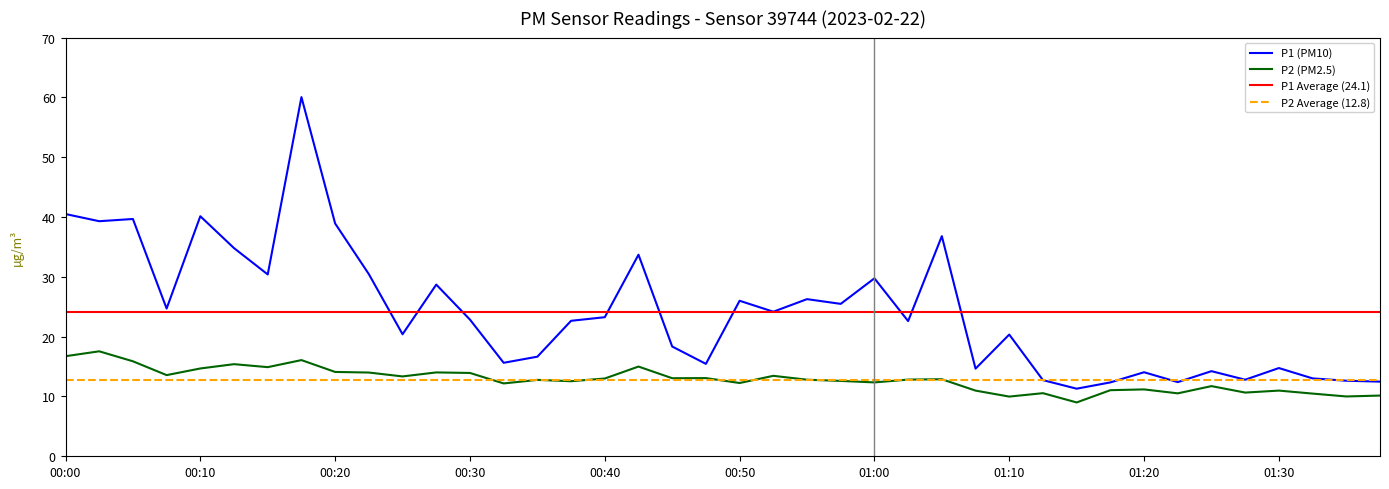

At which category does the chart reach its peak across all series?

00:18